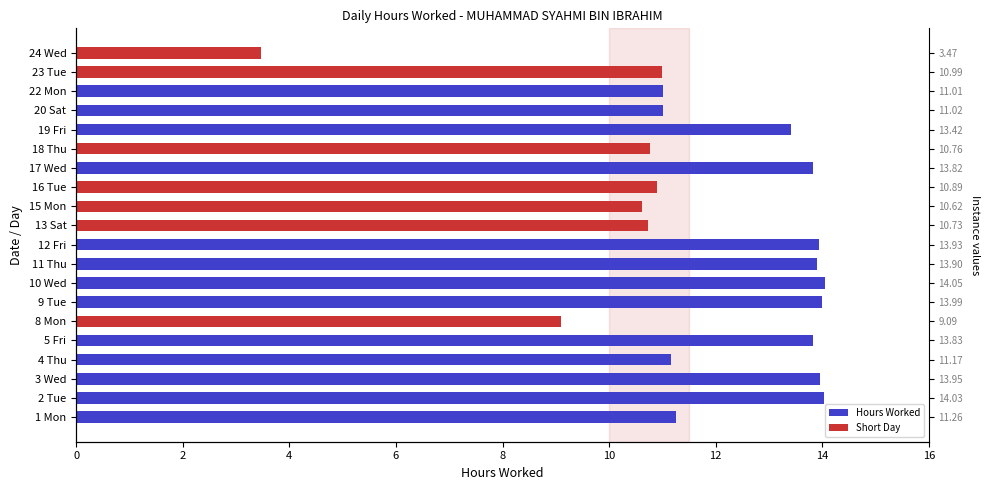

How many values are below 11?

7